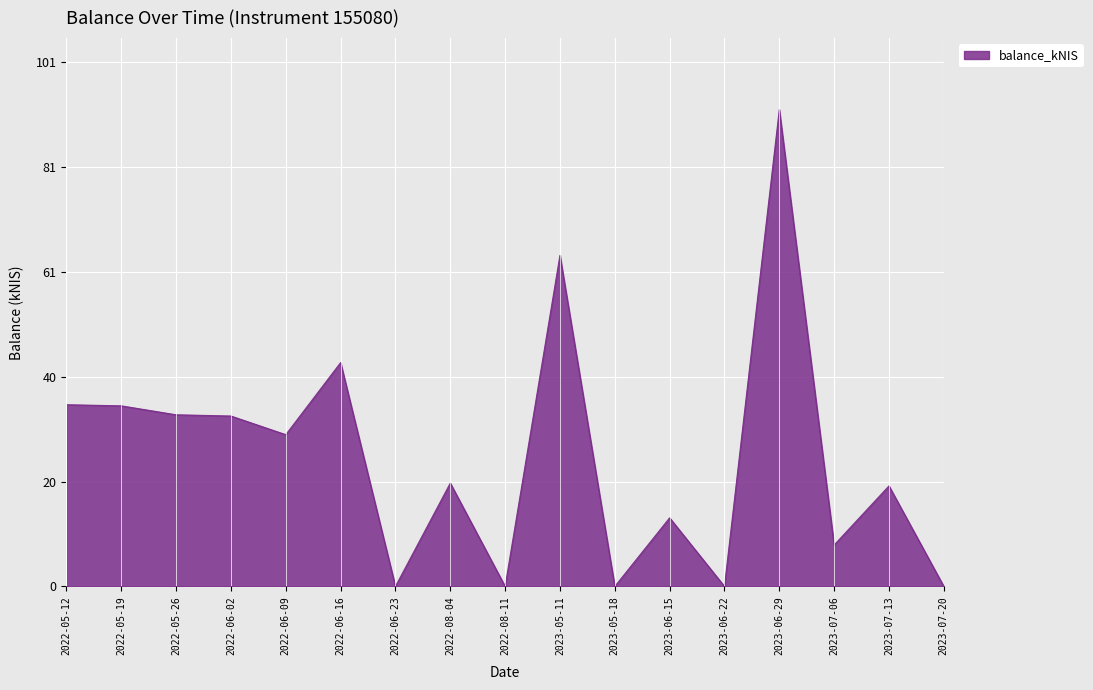

What is the greatest value displayed?

91.8